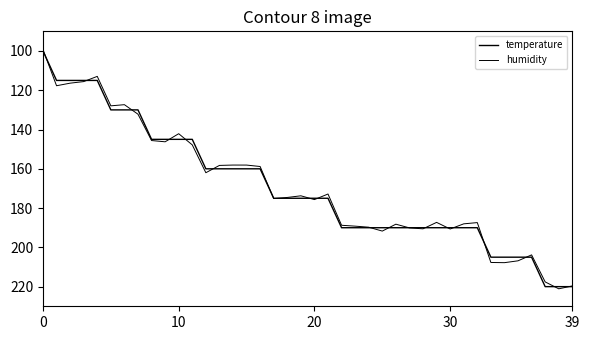

Does the chart have visible grid lines?

No